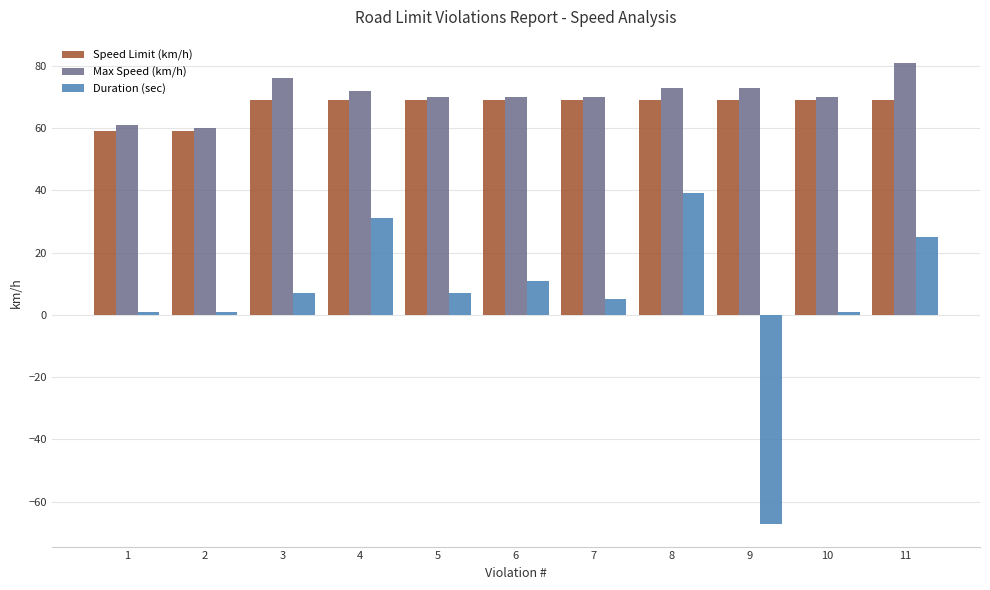

How many bars are there in each group?

3